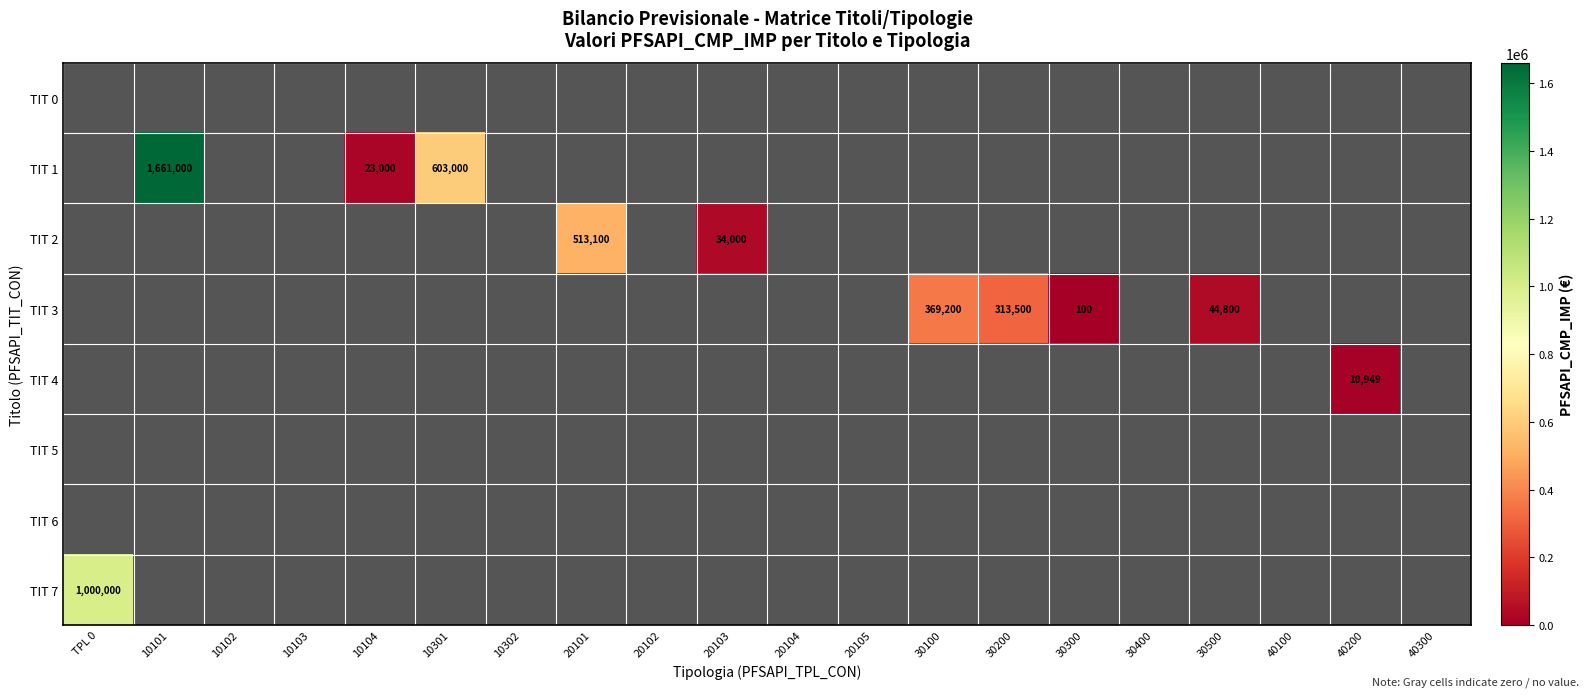

The value of TIT 2 at 20103 is 34000. True or false?

True